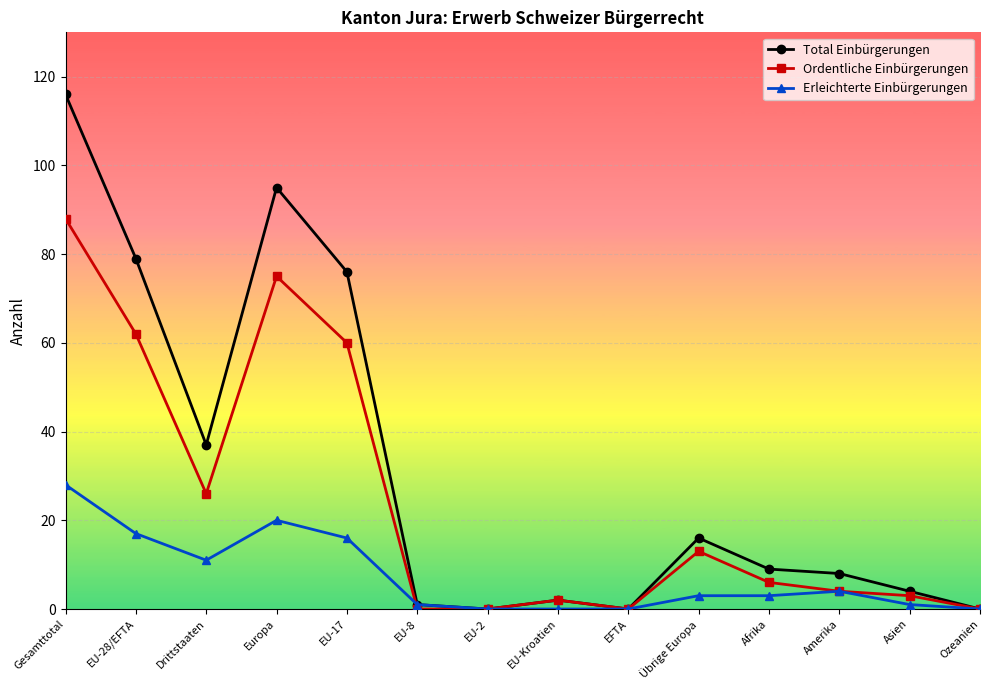

True or false: Erleichterte Einbürgerungen has more than 0 interior local peaks.

True